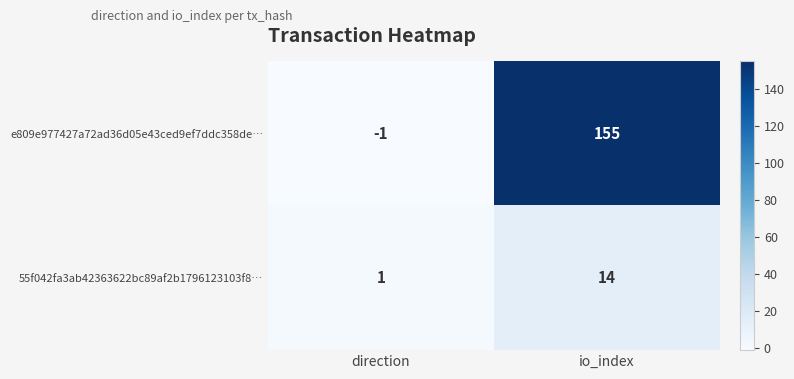

How many series are shown in this chart?

2